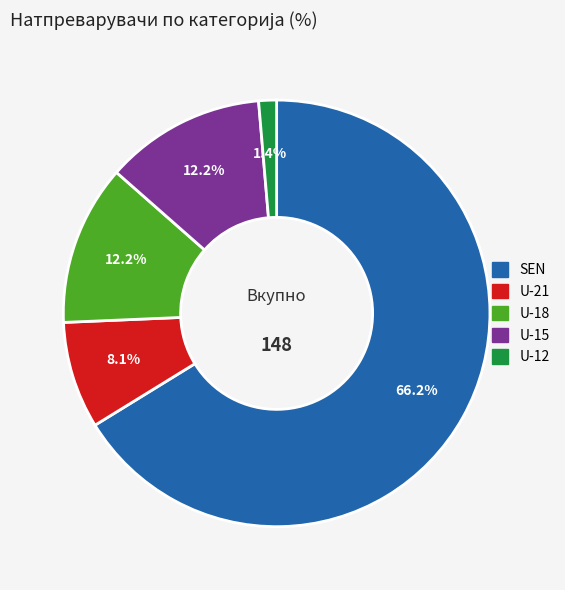

Which has a higher value, SEN or U-18?

SEN